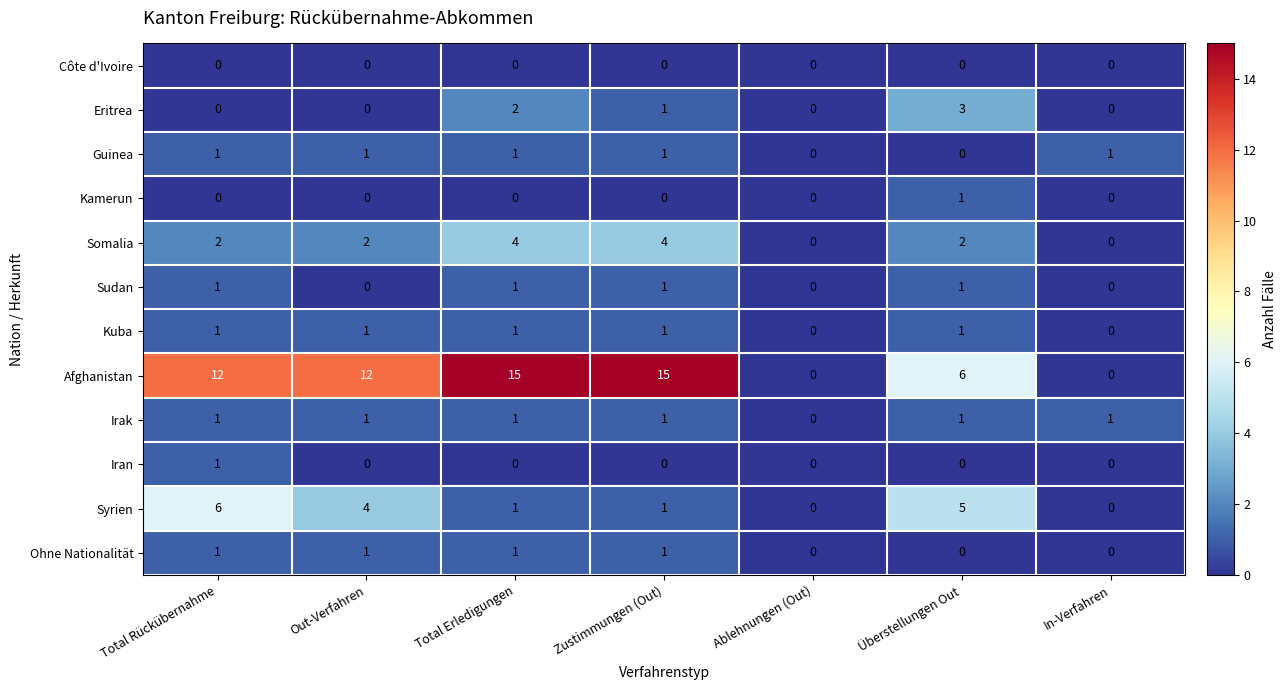

What is the maximum value shown in the chart?

15